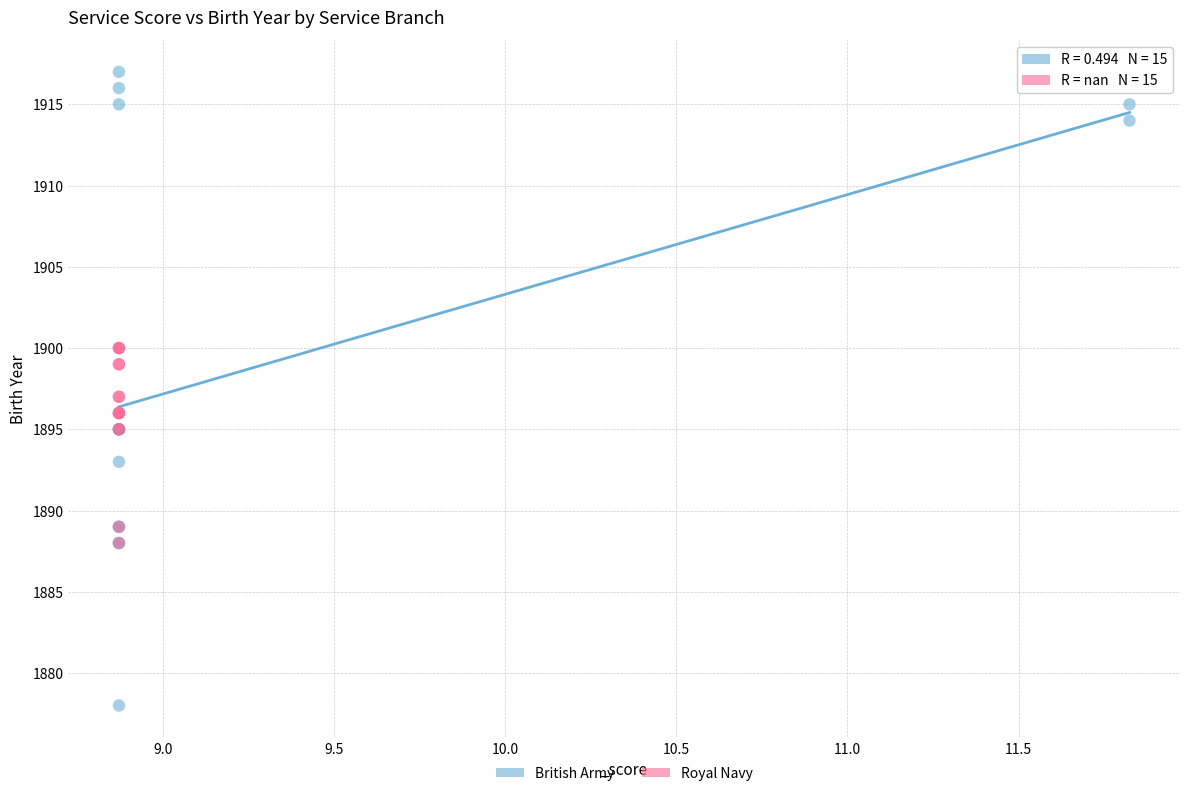

Which series reaches the minimum Y coordinate?

British Army